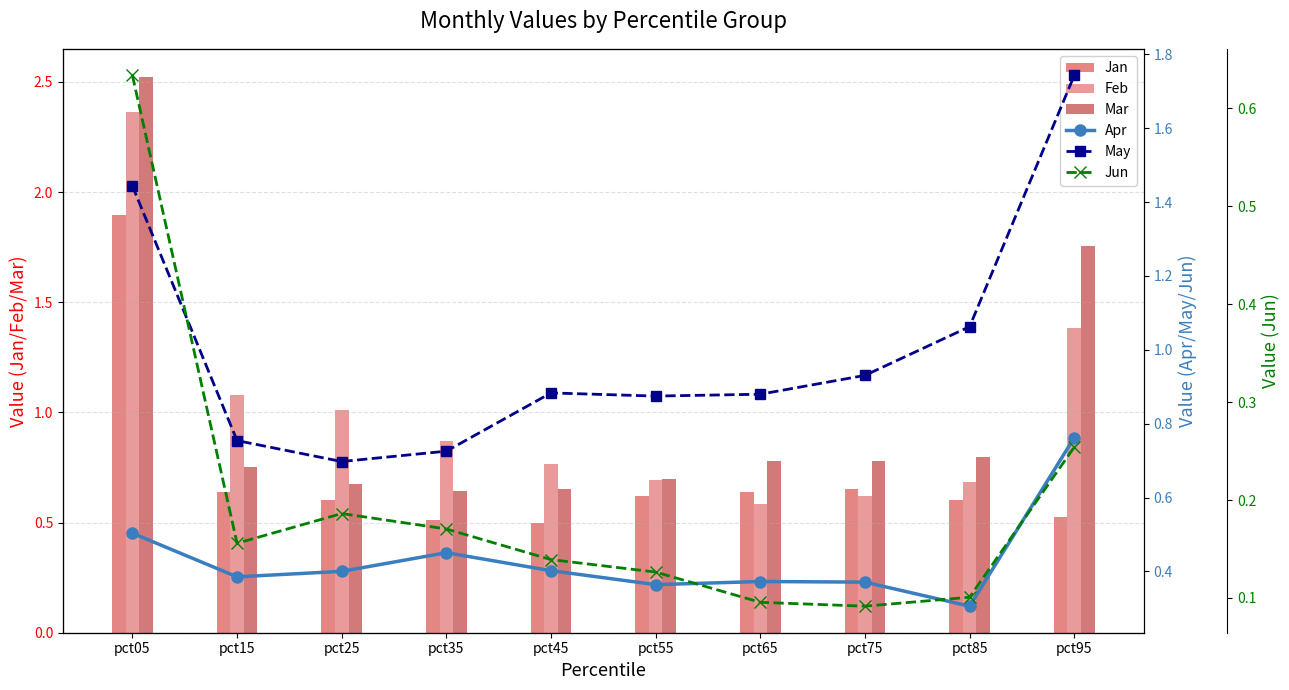

What is the total value across all series at pct75?

3.4